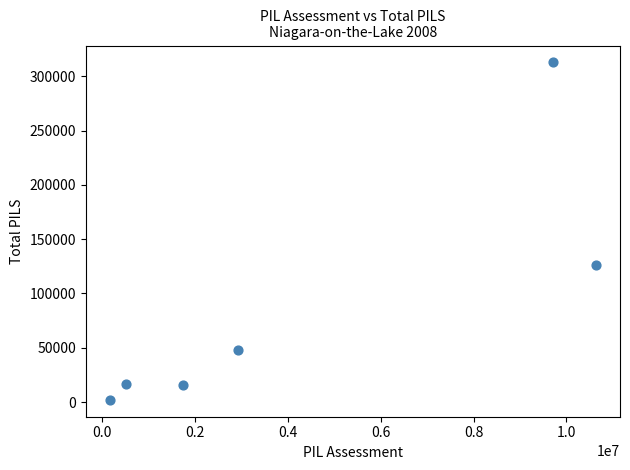

What is the average X value?

4280598